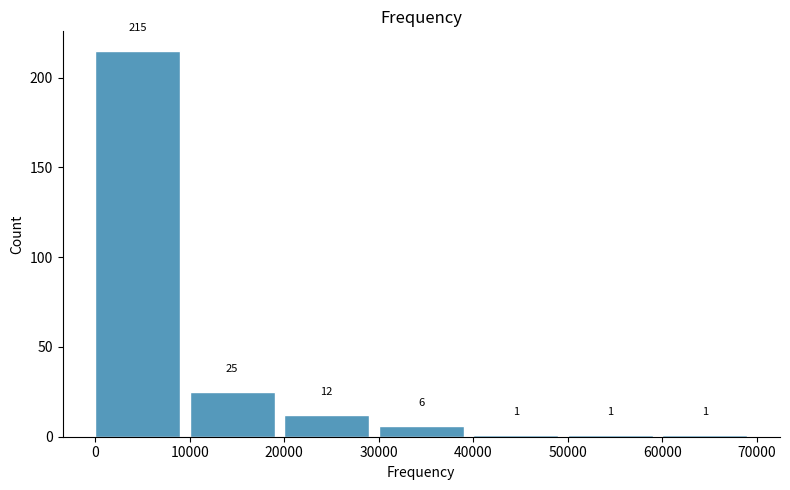

How tall is the bar that spans 30000 to 40000 on the x-axis?

6